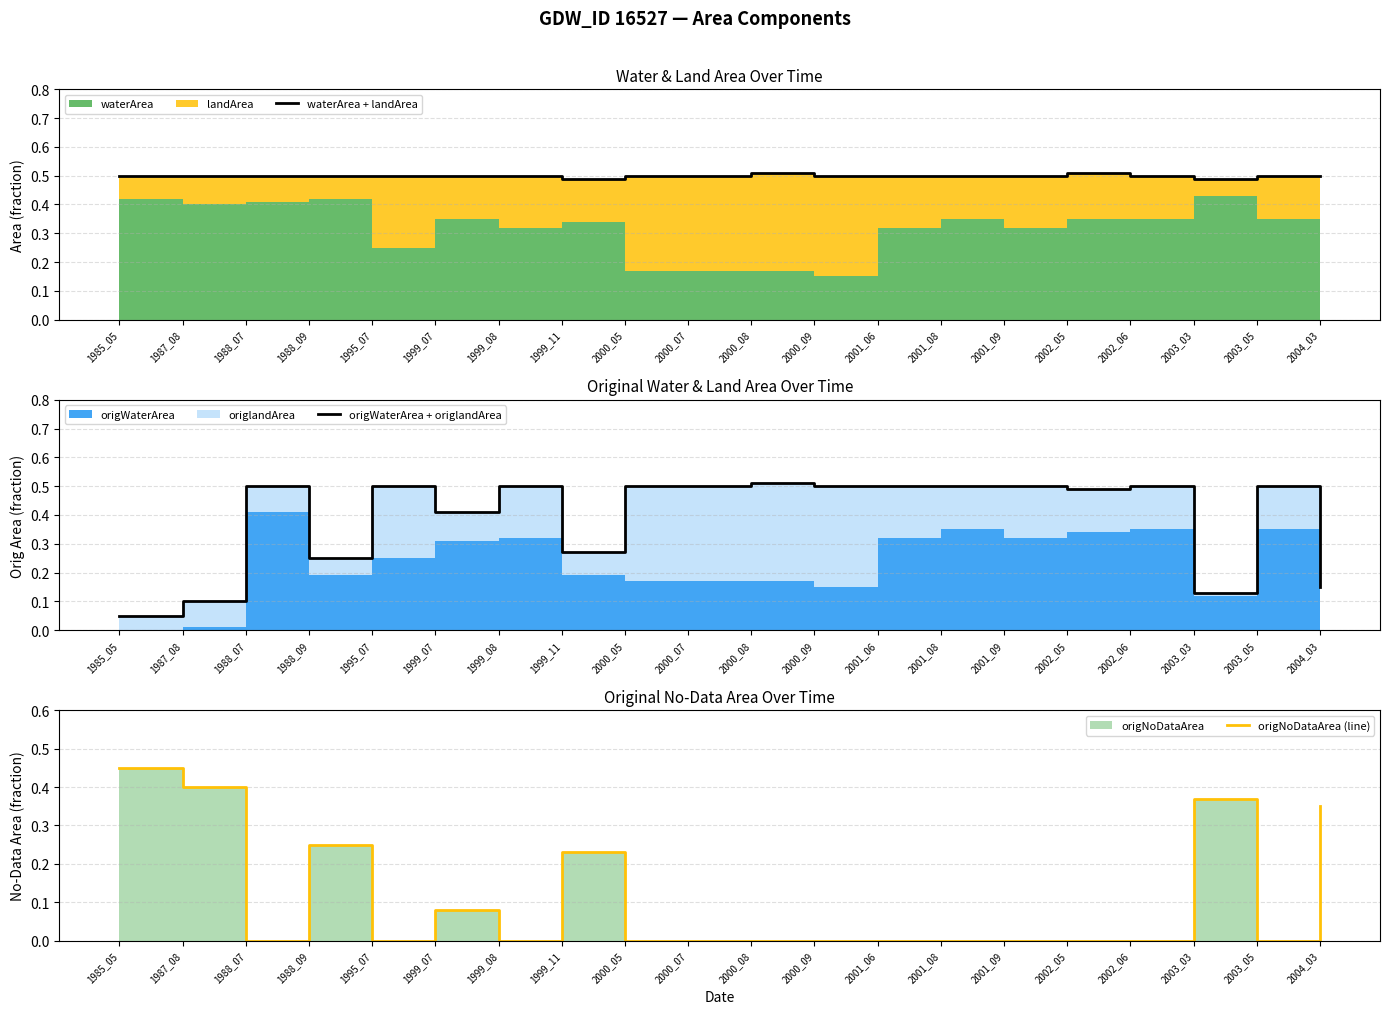

Which series changed the most between 1985_05 and 2000_05?

origWaterArea + origlandArea